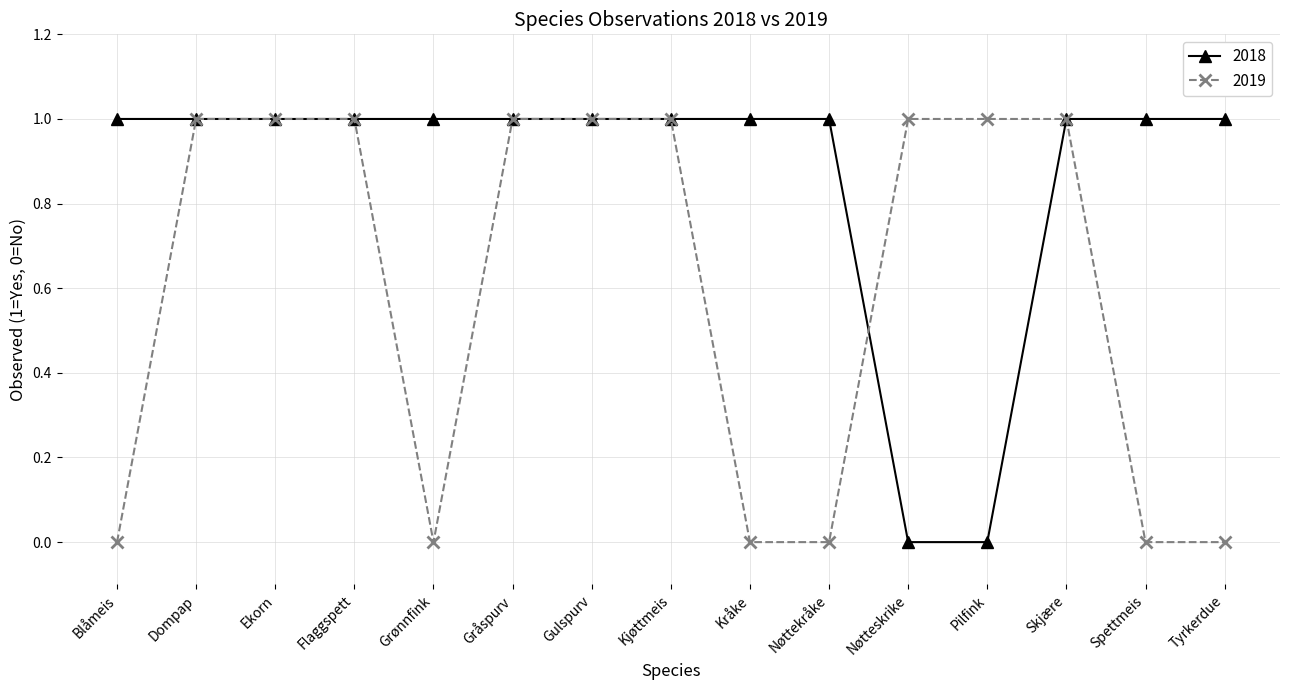

Is it true that 2019 equals 0 at Tyrkerdue?

True